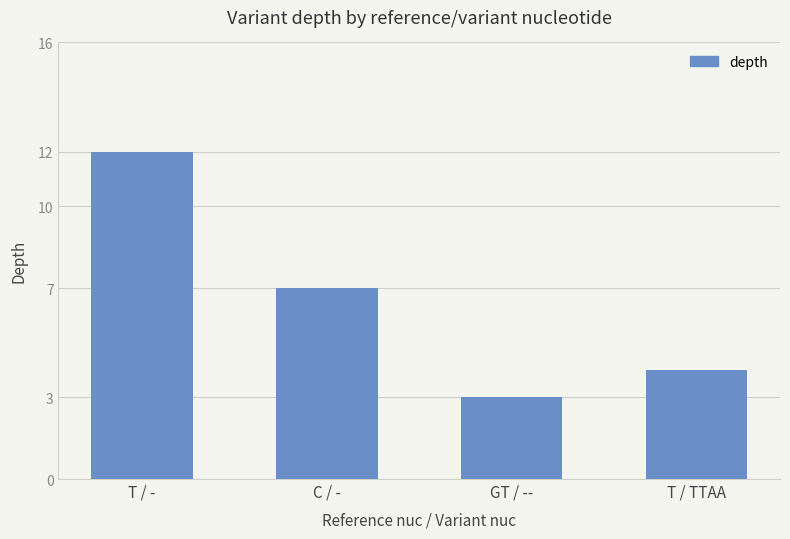

Reading left to right, what are all the values shown in this chart?

T / -=12	C / -=7	GT / --=3	T / TTAA=4